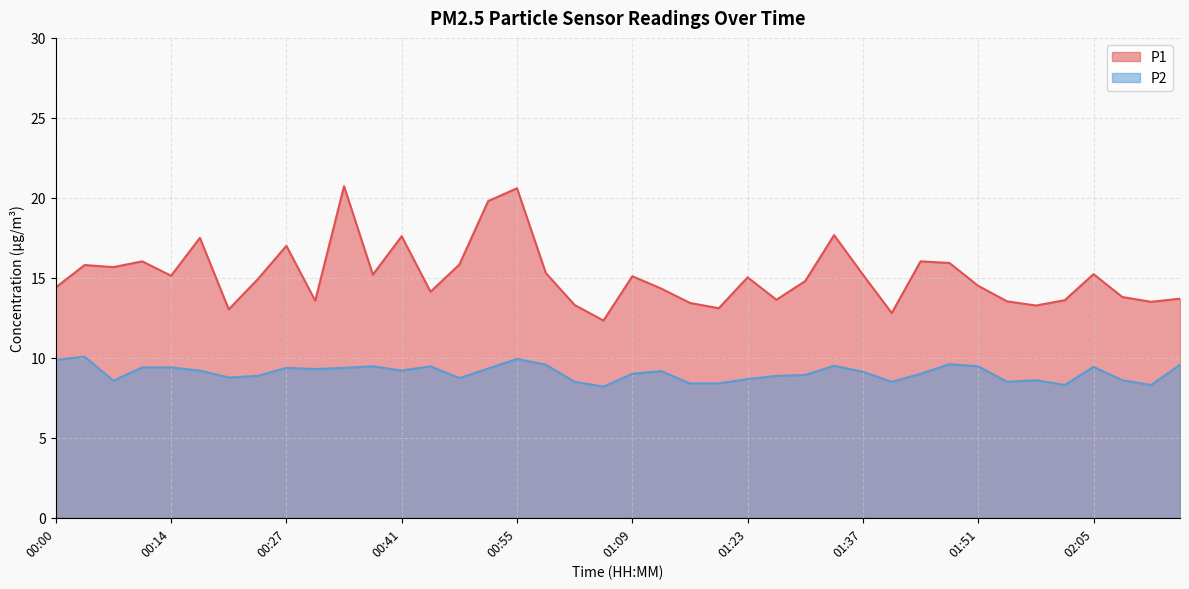

Reading right to left, list all the values displayed in this chart.

P1: 13.7	13.5	13.8	15.2	13.6	13.3	13.5	14.5	15.9	16.0	12.8	15.2	17.7	14.8	13.6	15.0	13.1	13.4	14.3	15.1	12.3	13.3	15.3	20.6	19.8	15.8	14.1	17.6	15.2	20.7	13.6	17.0	14.9	13.0	17.5	15.1	16.0	15.7	15.8	14.4
P2: 9.6	8.3	8.6	9.4	8.3	8.6	8.5	9.5	9.6	9.0	8.5	9.1	9.5	8.9	8.9	8.7	8.4	8.4	9.2	9.0	8.2	8.5	9.6	9.9	9.3	8.7	9.5	9.2	9.5	9.4	9.3	9.4	8.9	8.8	9.2	9.4	9.4	8.6	10.1	9.9